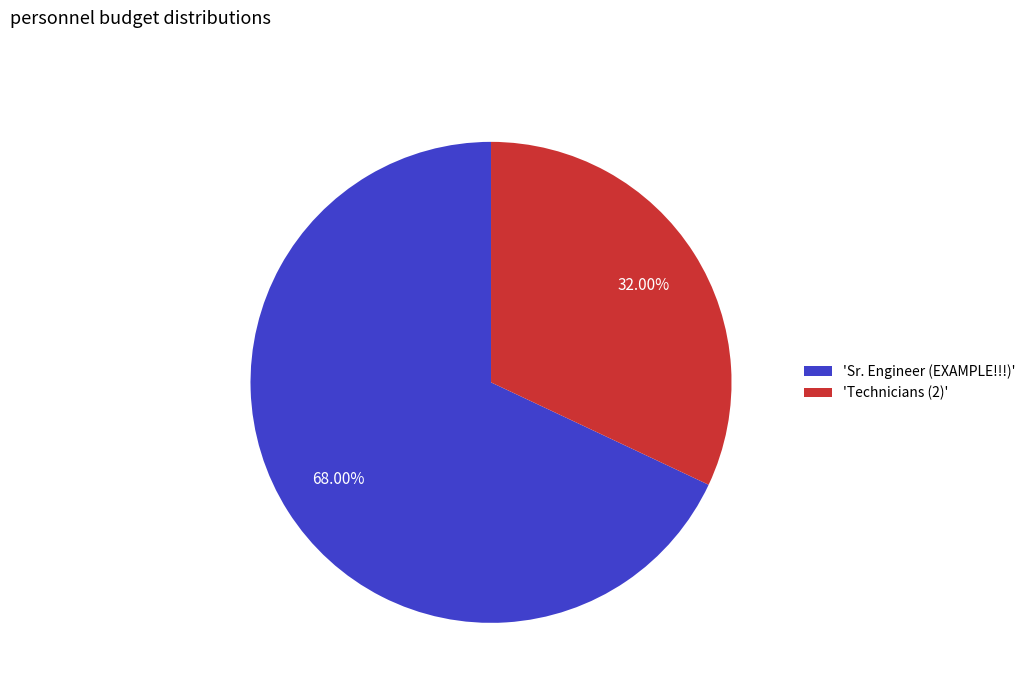

Rank the categories by value from highest to lowest.

'Sr. Engineer (EXAMPLE!!!)', 'Technicians (2)'